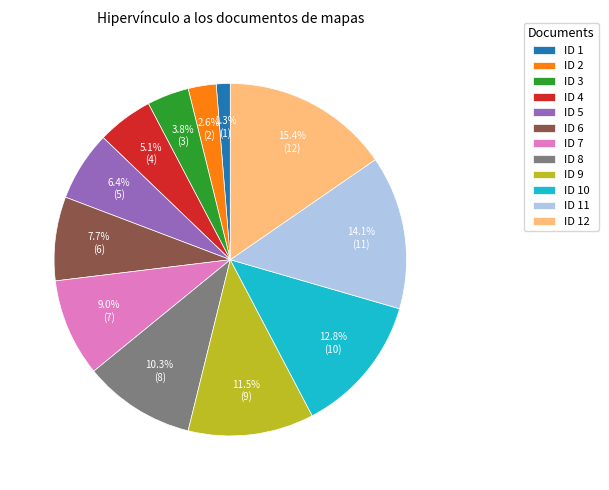

To the nearest percent, what is the combined percentage of ID 8 and ID 9?

22%